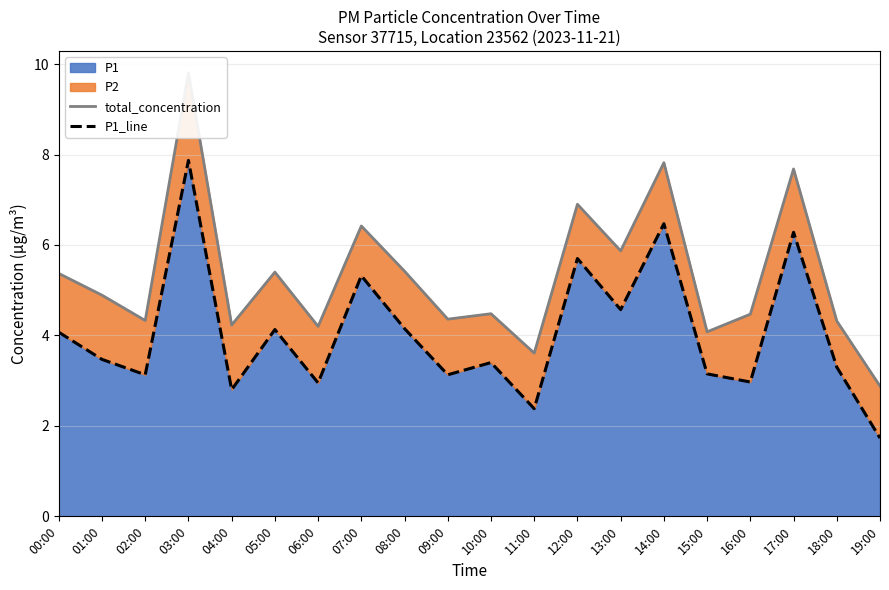

What is the approximate value of P1_line at 04:00?

2.8